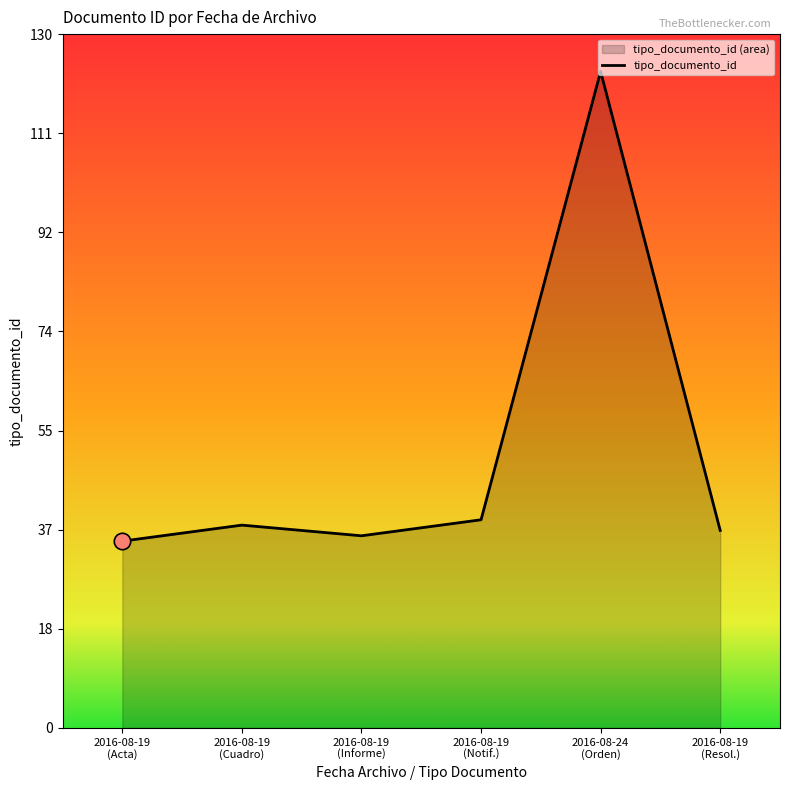

Which has a higher value, 2016-08-19
(Notif.) or 2016-08-19
(Cuadro)?

2016-08-19
(Notif.)